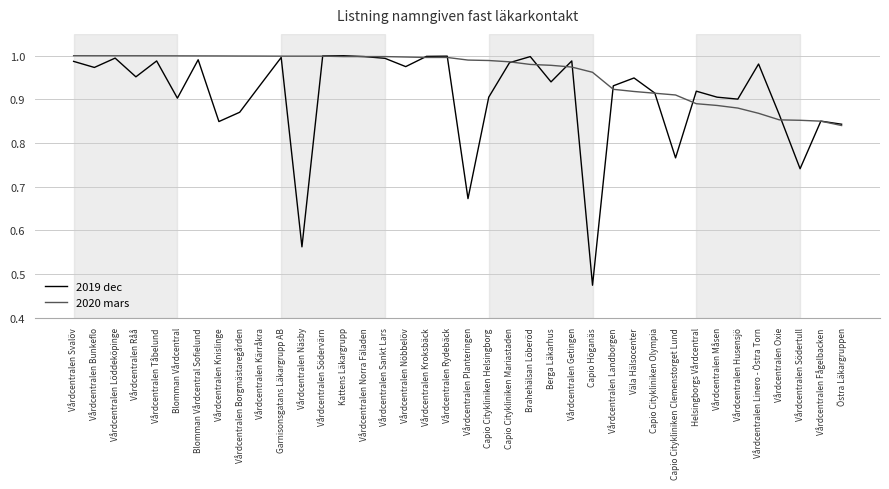

What position from the right is Garnisonsgatans Läkargrupp AB?

28